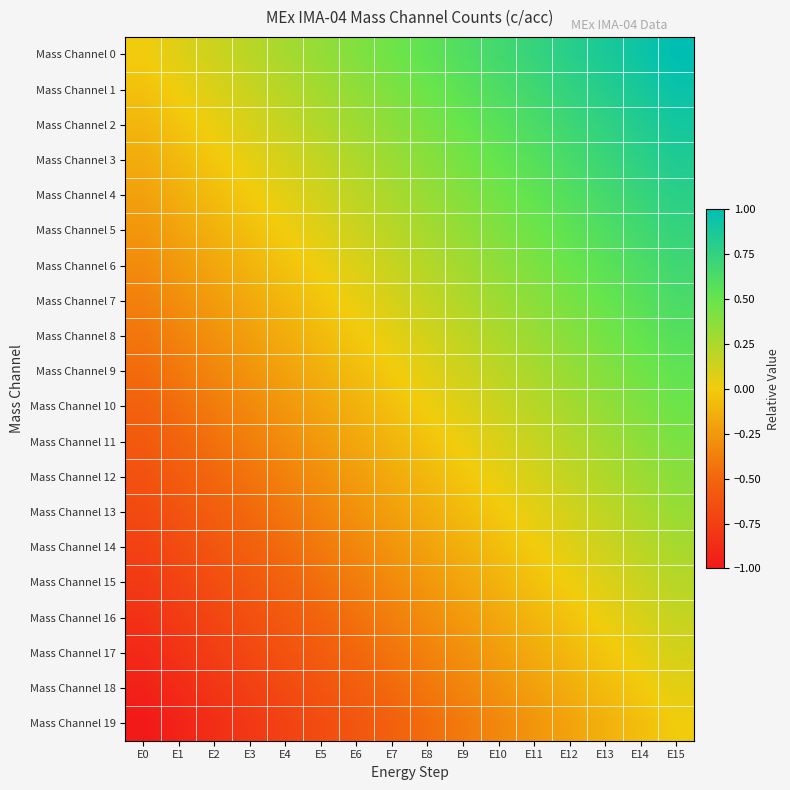

Which series changed the most between E11 and E13?

Mass Channel 1